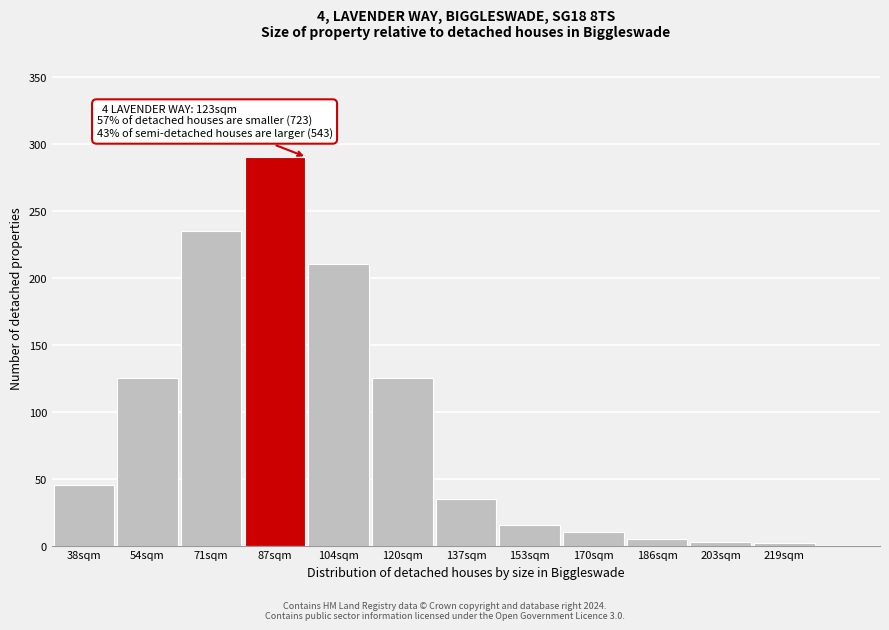

Is it true that the value at 170sqm is 10?

True